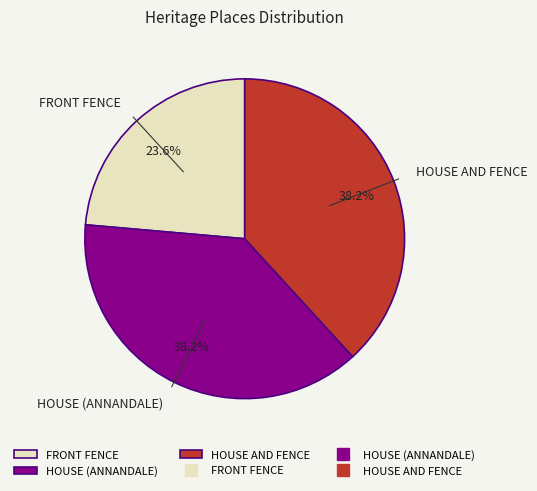

Which has a higher value, HOUSE AND FENCE or FRONT FENCE?

HOUSE AND FENCE